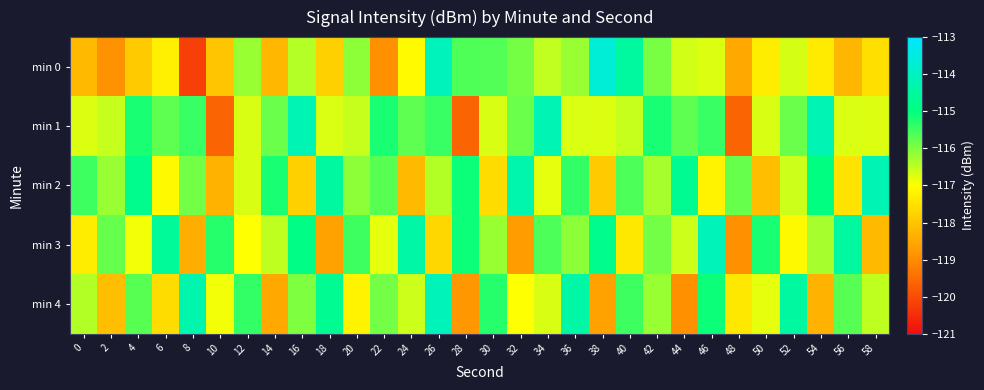

Which series has the largest range (max minus min)?

min 0